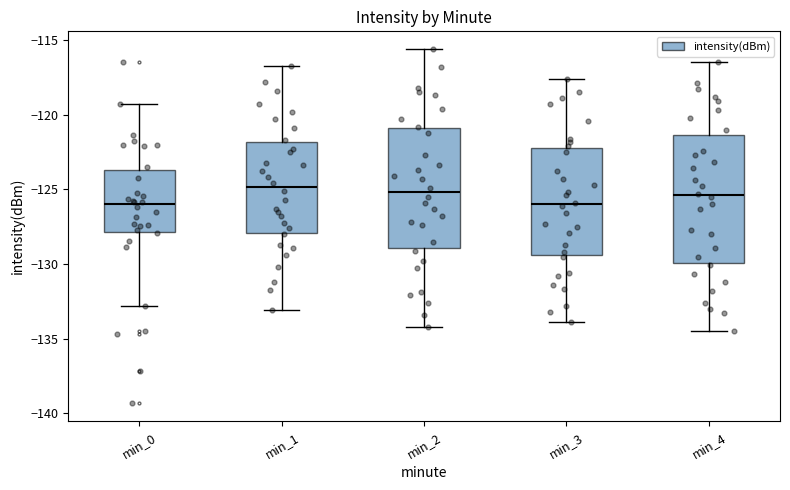

Where does the upper whisker of the box for min_3 end on the y-axis? The values are not printed on the chart, so give them approximately, as read against the axis.

-117.5